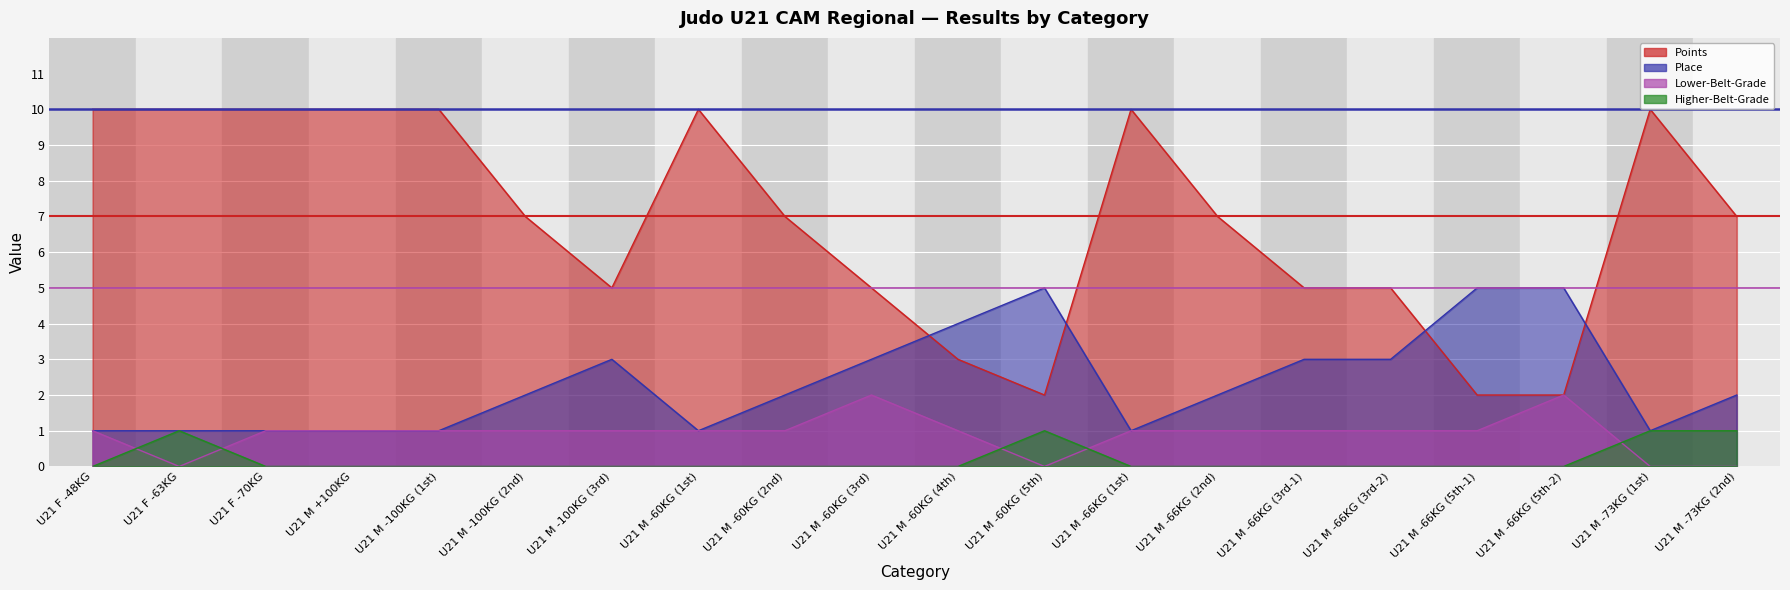

True or false: Place has more than 1 interior local peaks.

True